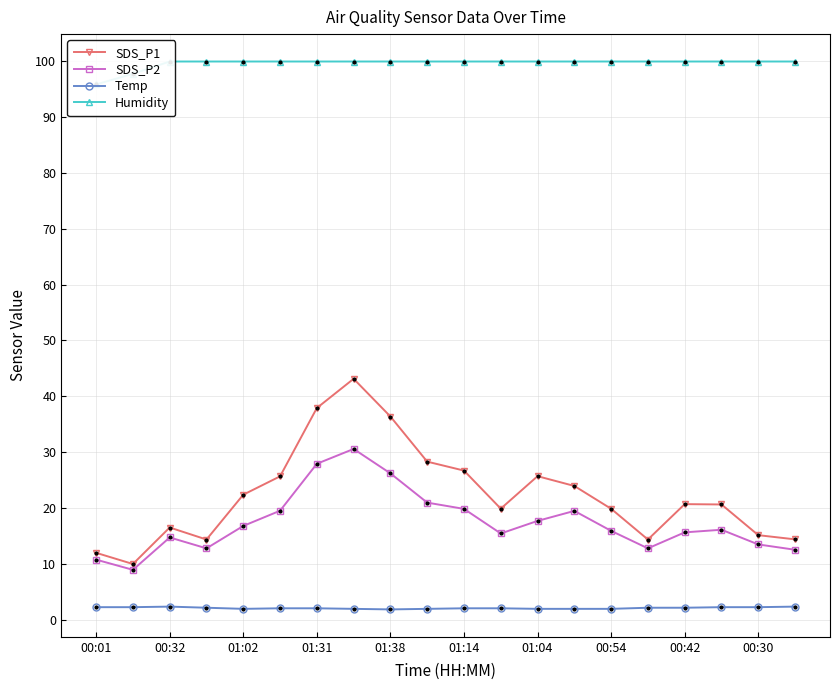

How many data points in Temp are above 2?

13